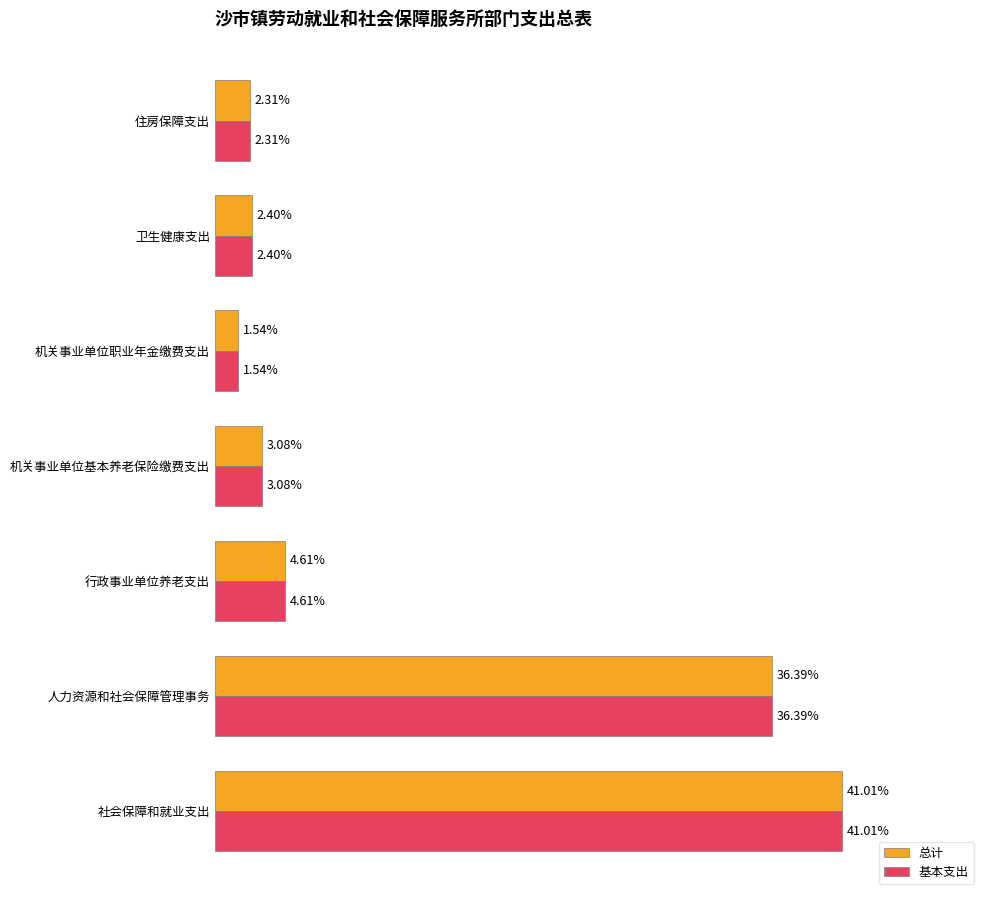

At which label does 基本支出 reach its minimum?

机关事业单位职业年金缴费支出